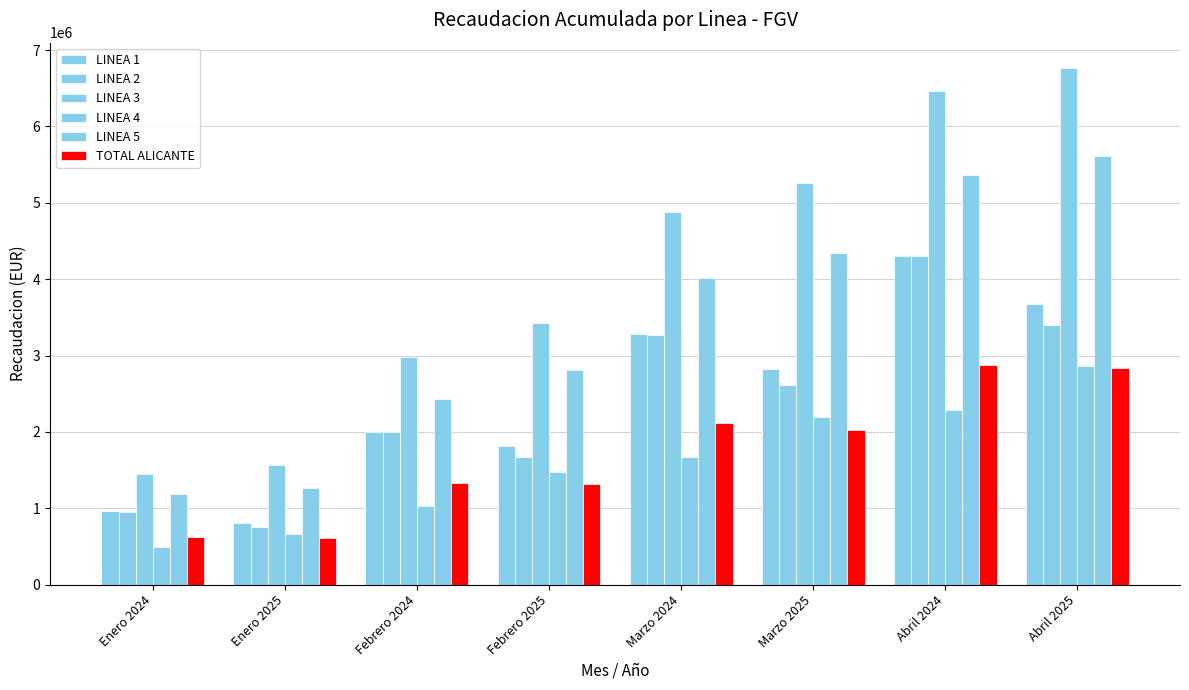

At which label is LINEA 2 closest to 2527189?

Marzo 2025